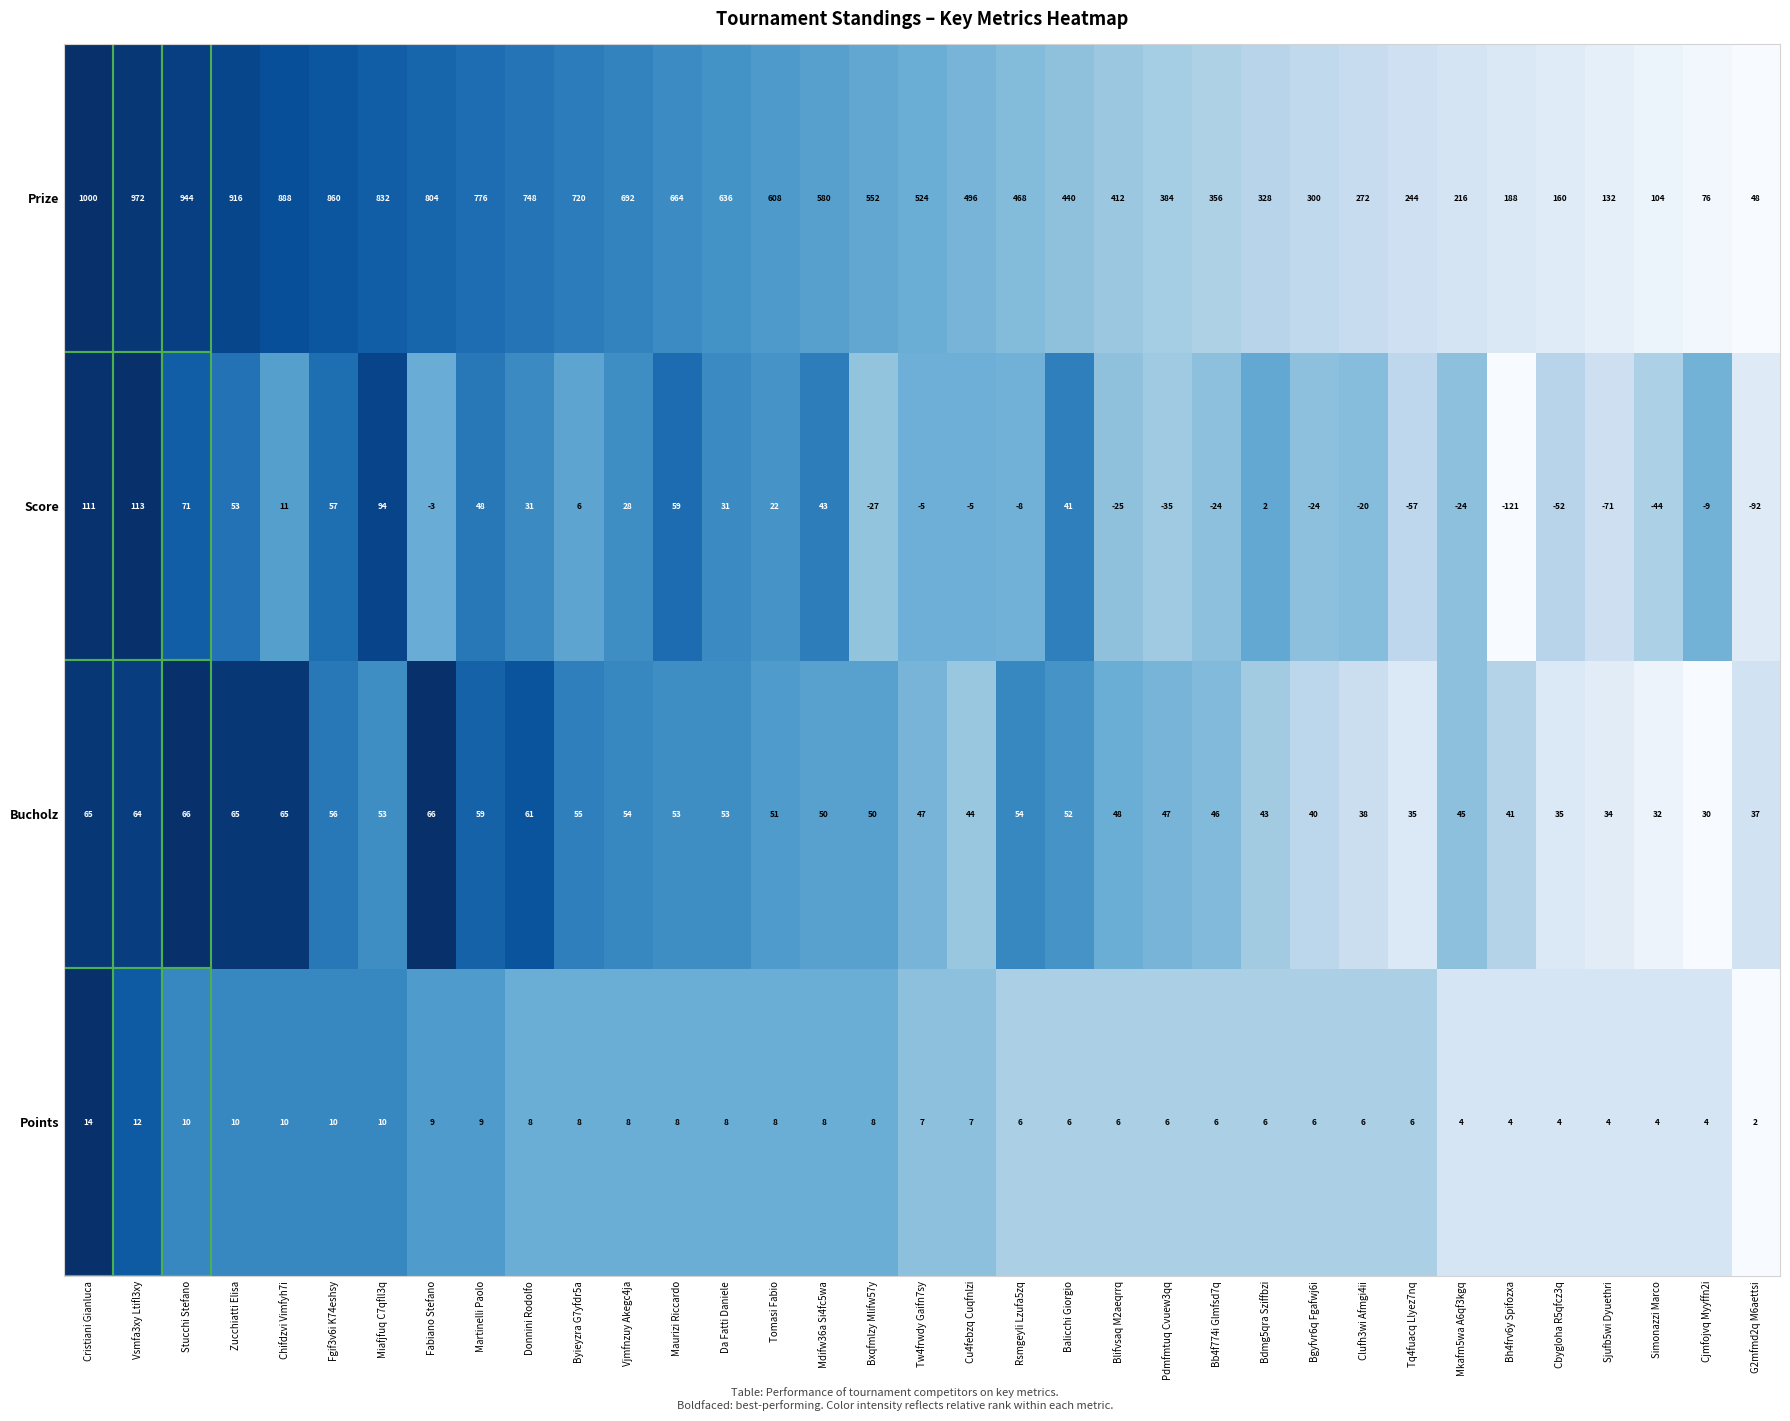

Rank the series at Cu4febzq Cuqfnlzi from highest to lowest value.

Prize, Bucholz, Points, Score